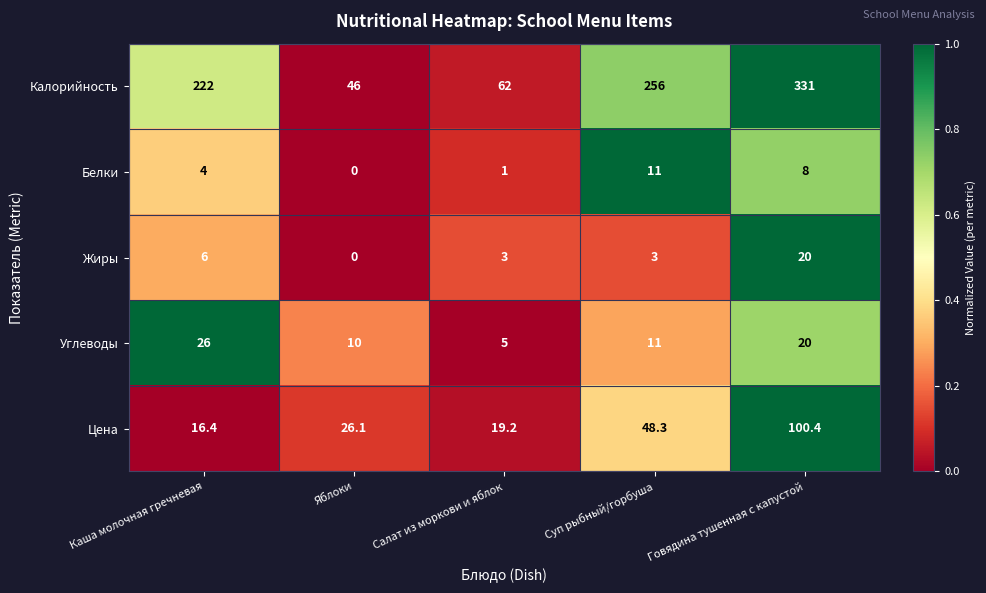

What is the difference between the second highest and minimum values in the Углеводы series?

15.0